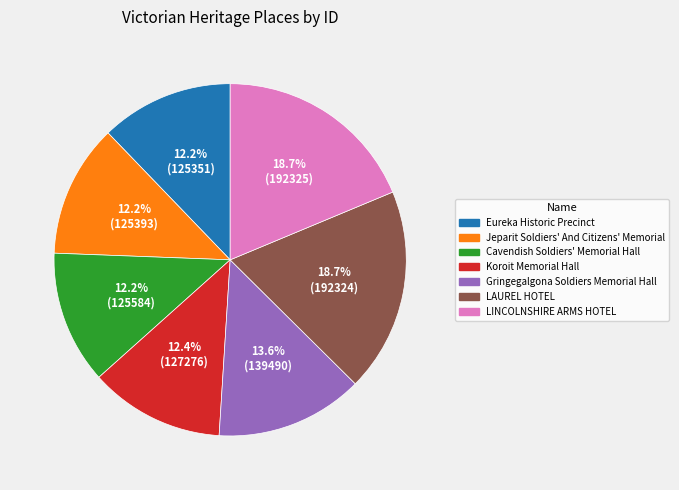

What is the ratio of the value at Jeparit Soldiers' And Citizens' Memorial to the value at LAUREL HOTEL?

0.7